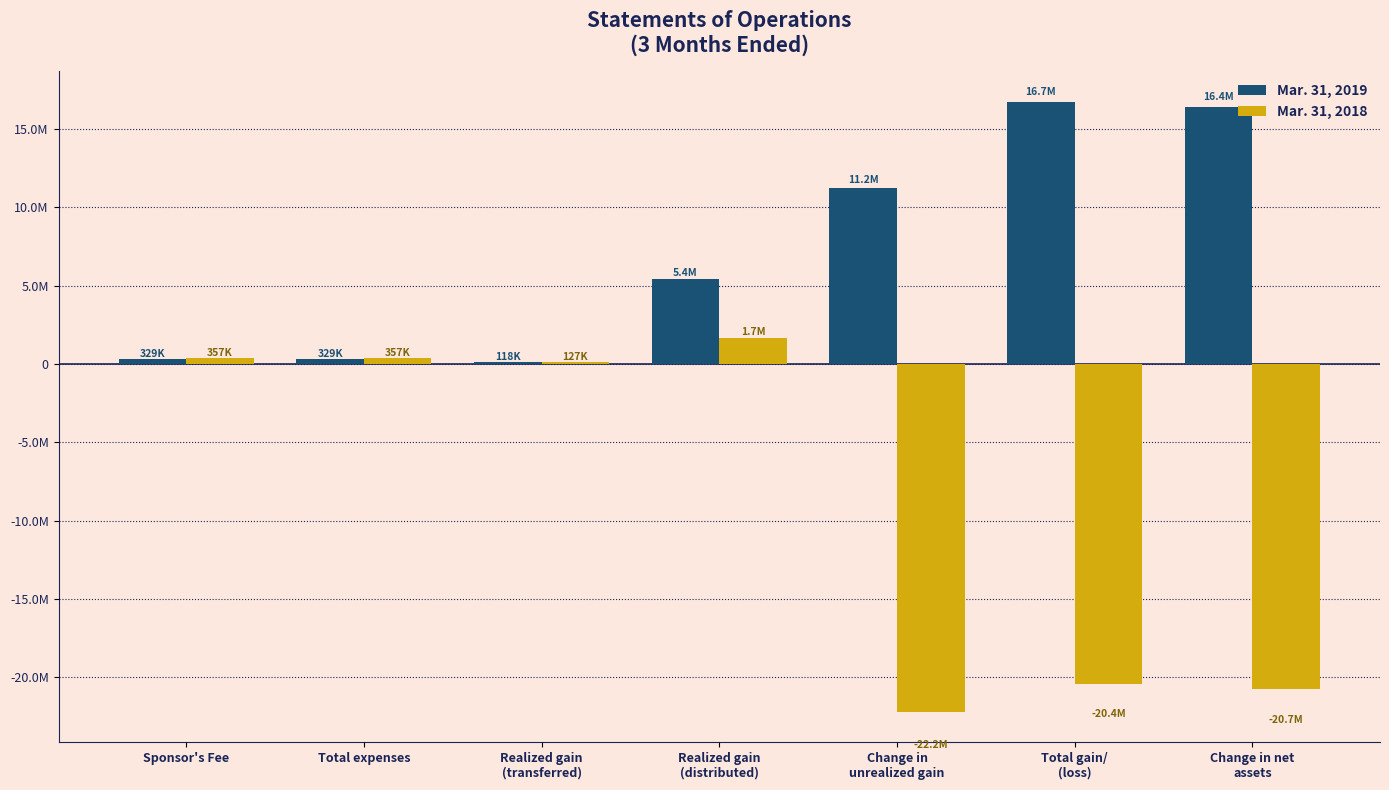

Which category has the lowest value in the Mar. 31, 2018 series?

Change in
unrealized gain